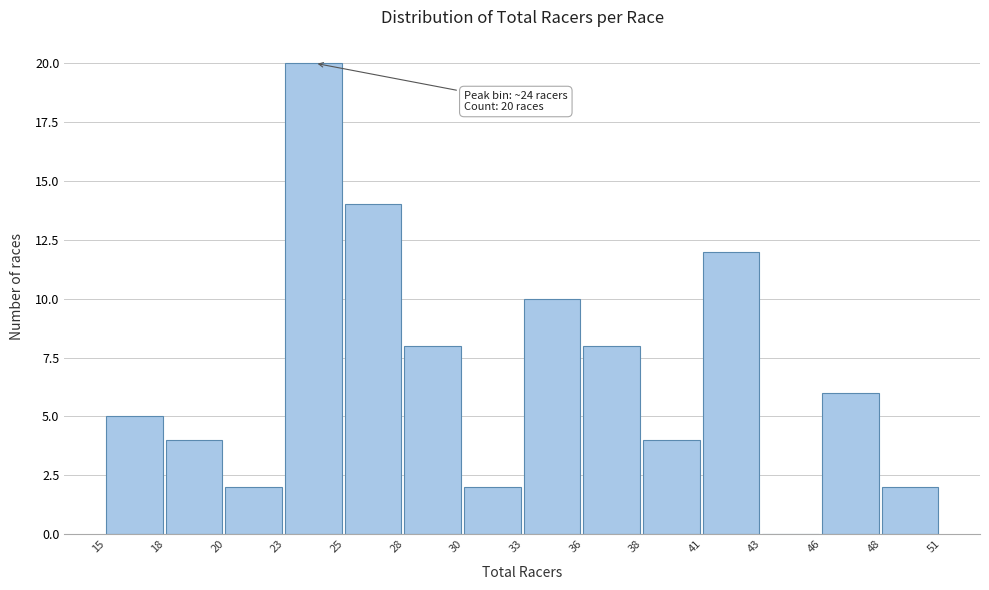

Reading left to right, extract all data points from this chart.

15=5	18=4	20=2	23=20	25=14	28=8	30=2	33=10	36=8	38=4	41=12	43=0	46=6	48=2